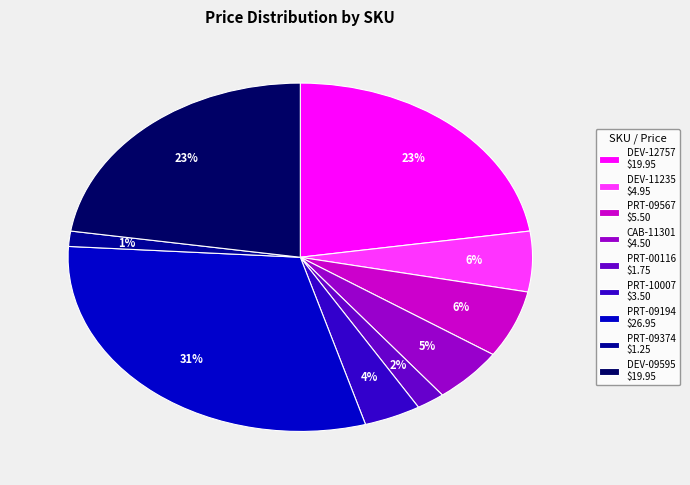

The DEV-09595 slice represents 12% of the pie. True or false?

False